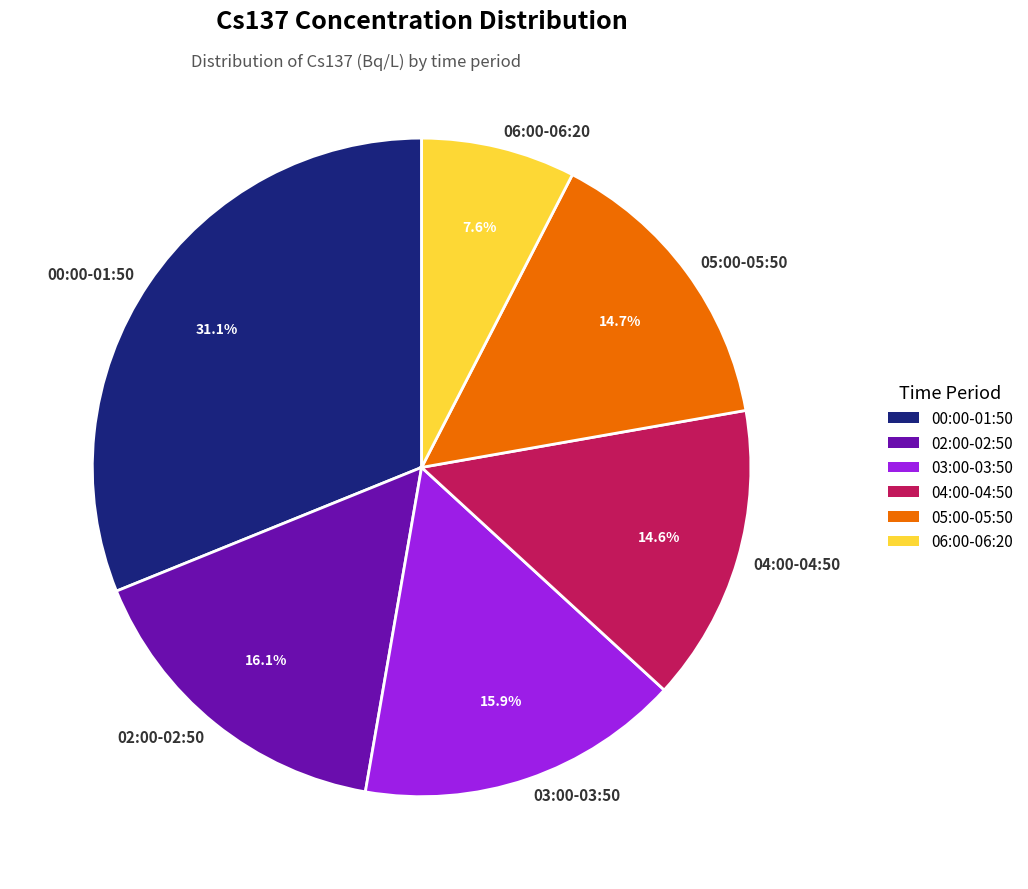

Which slice is the smallest?

06:00-06:20